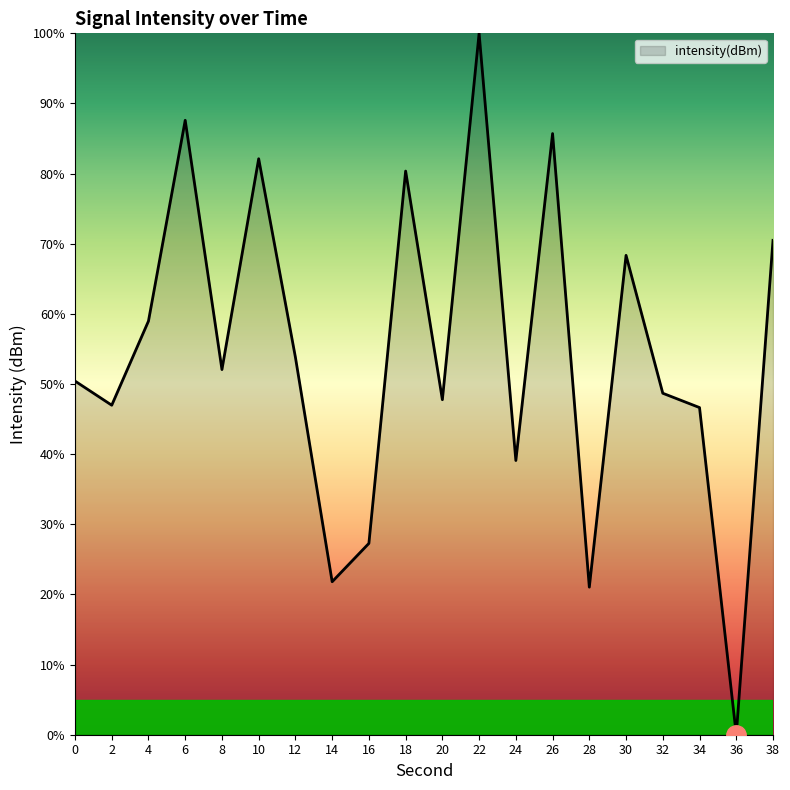

What is the approximate value at 18?

80.4